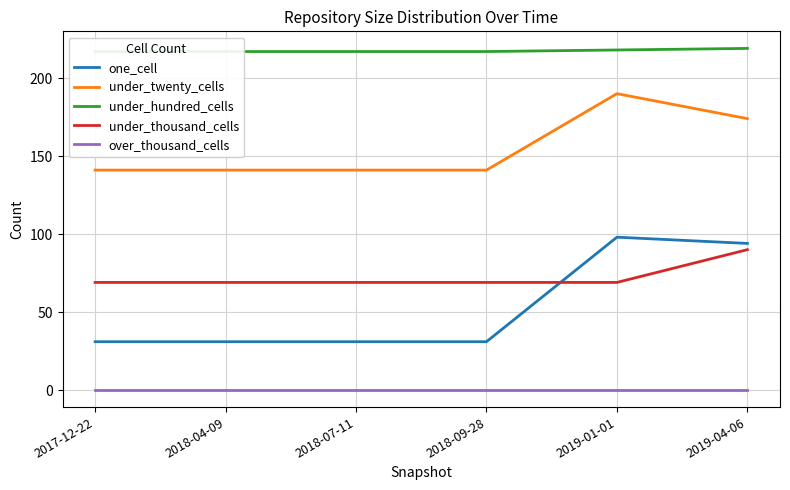

True or false: under_thousand_cells and under_twenty_cells intersect in this chart.

False